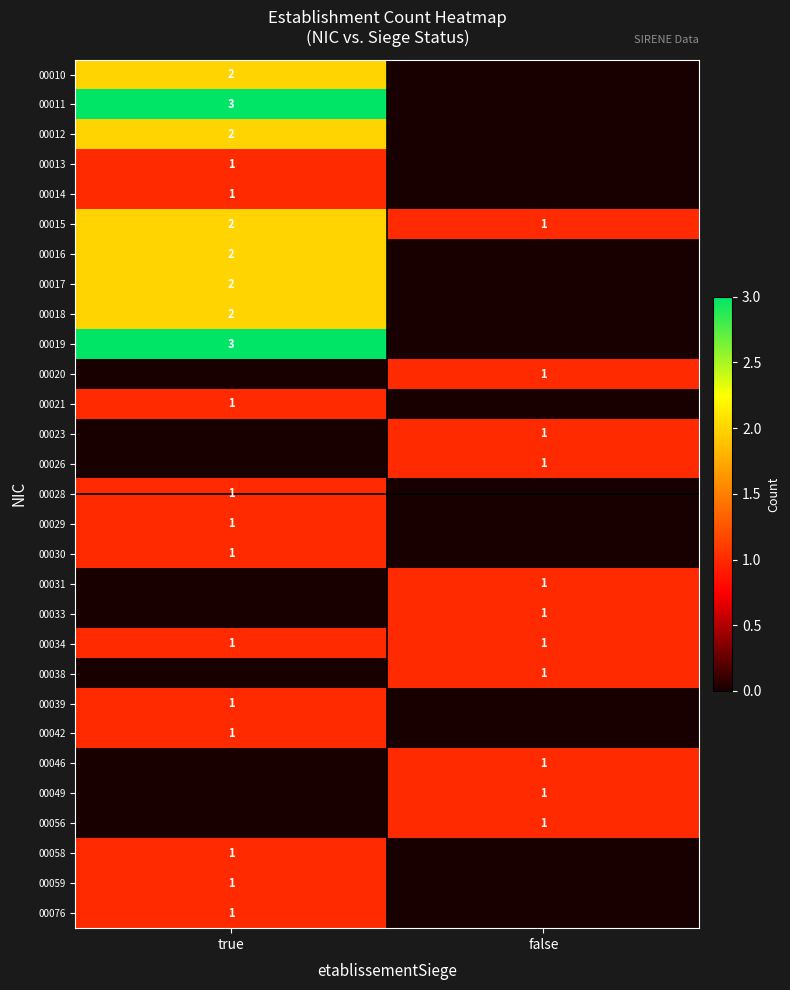

At how many categories does at least one series exceed 0?

2